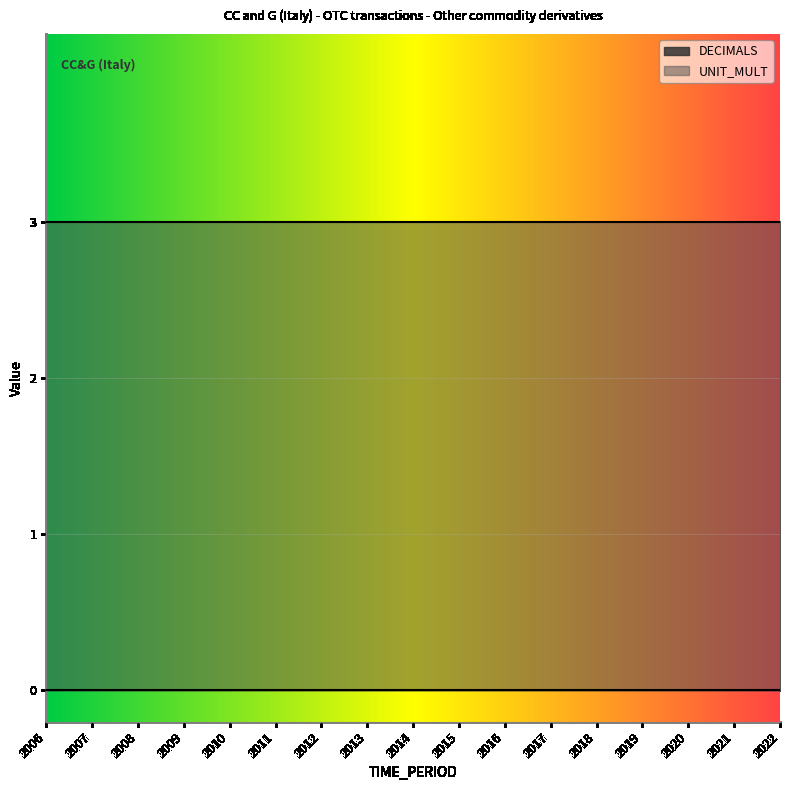

True or false: DECIMALS has a value of 0 at 2016.

True